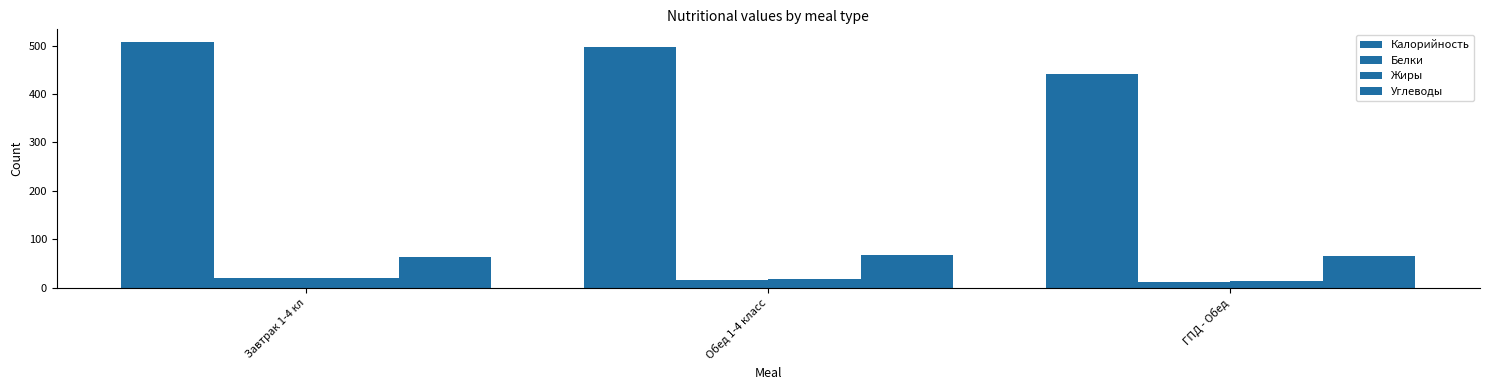

Are the bars horizontal?

No